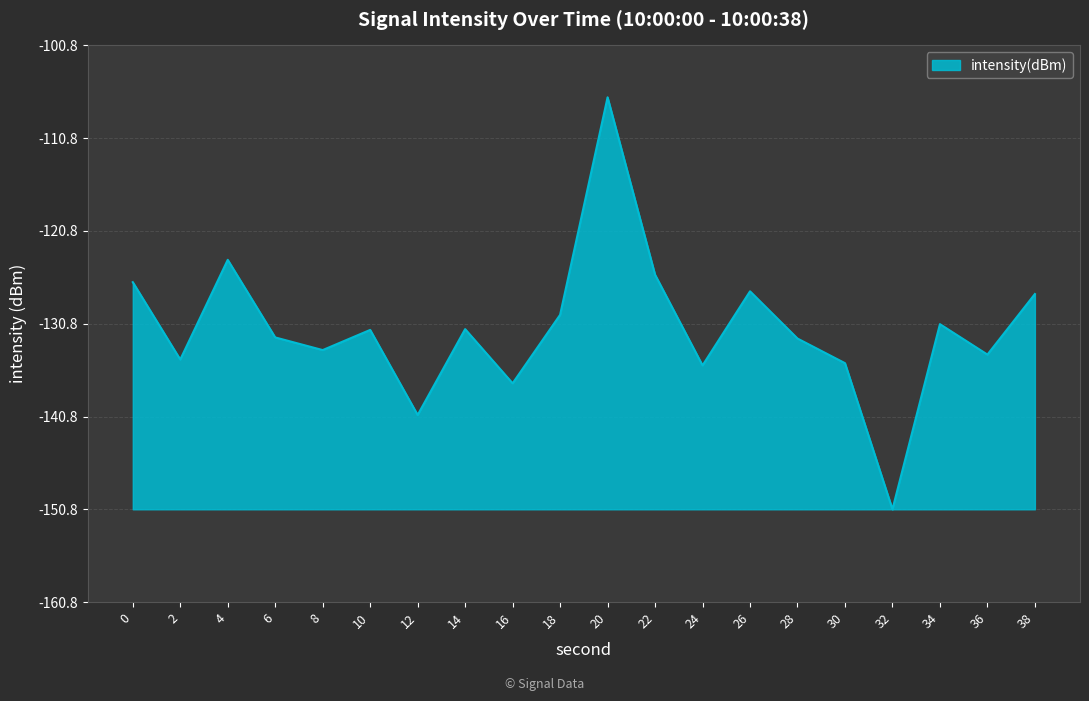

Is this an area chart (filled region under the line)?

Yes